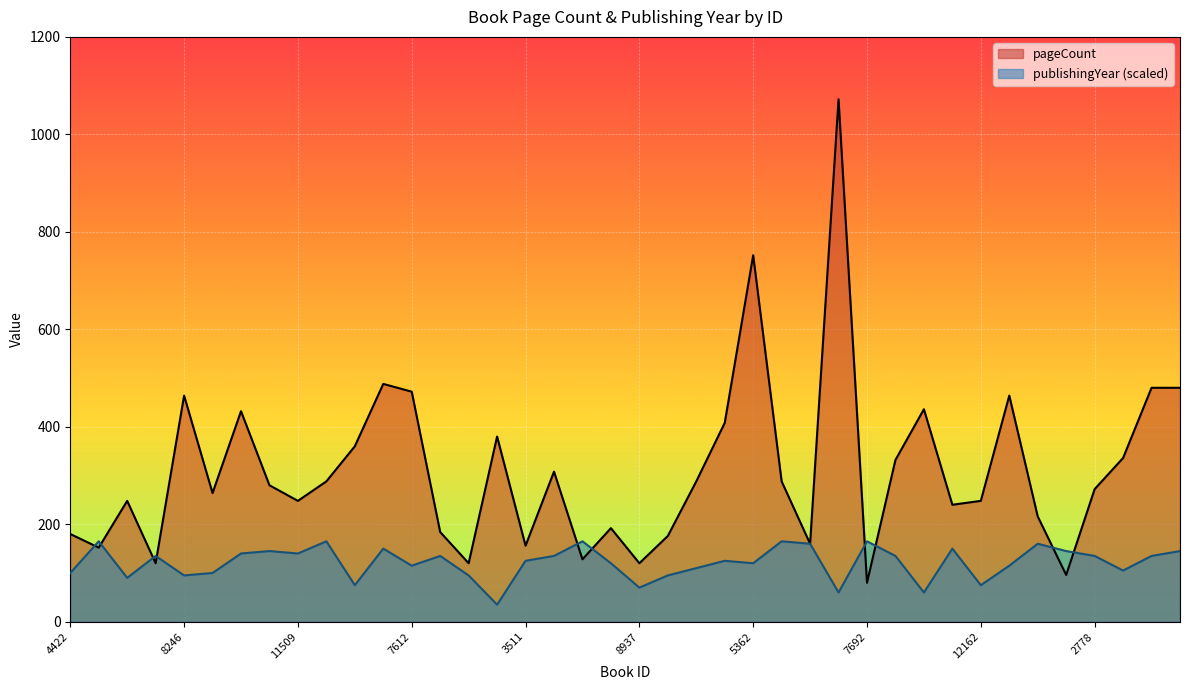

What is the value of the publishingYear point at the 2nd from the left?

165